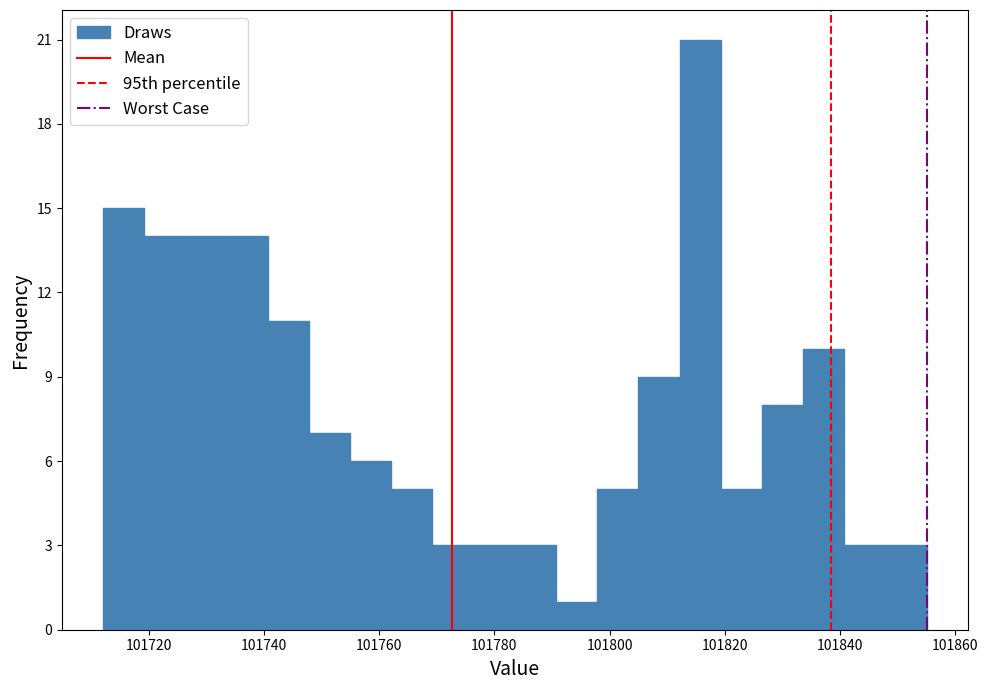

Around what value on the x-axis is the tallest bar? Give the approximate position of its centre, as read against the axis.

101816